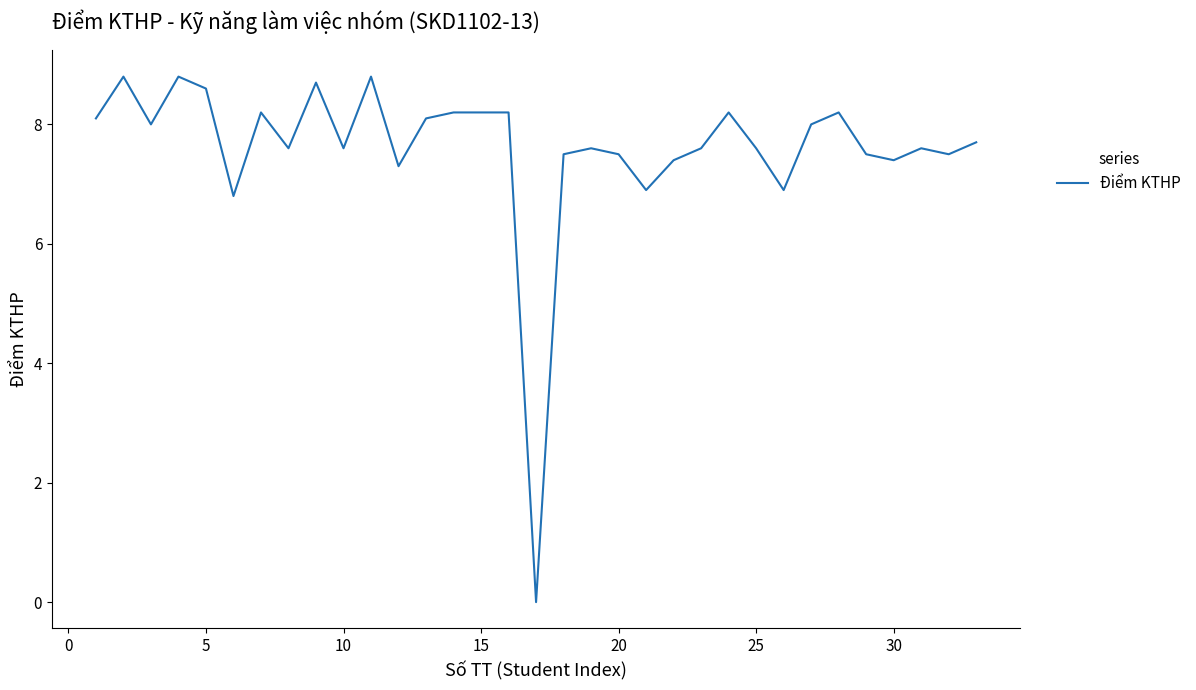

What is the difference between the maximum and minimum values?

8.8